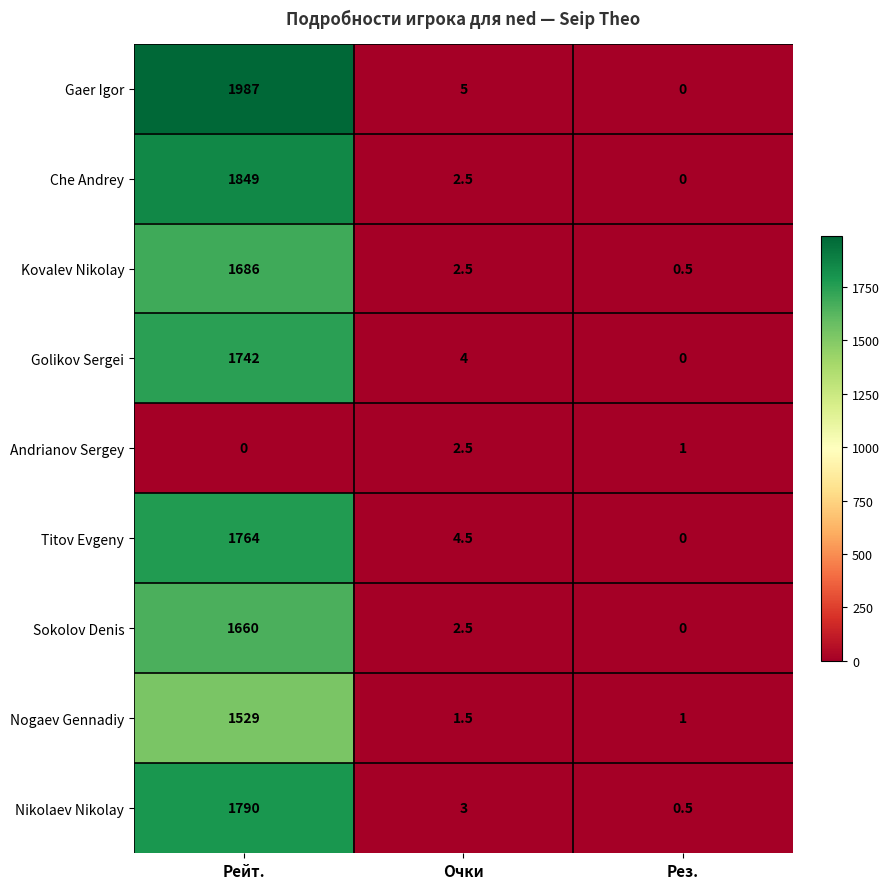

Is the value of Titov Evgeny at Очки greater than the value of Gaer Igor at Рейт.?

No